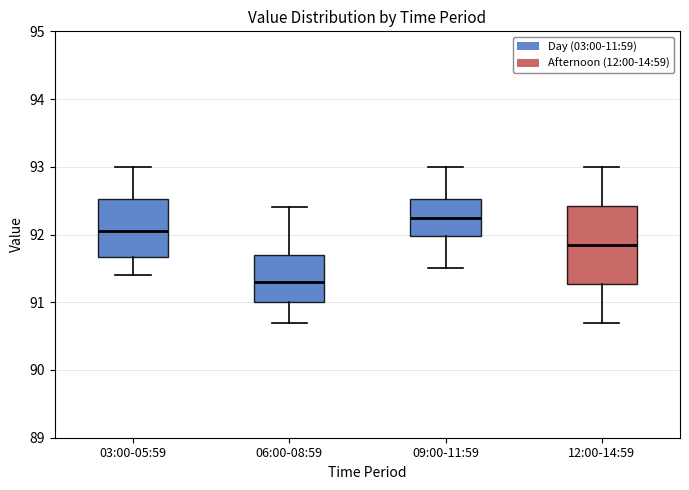

Reading left to right, transcribe this box plot: for each box, give where its median line is, the range the box spans, and where its two whiskers end, as read against the y-axis. The values are not printed on the chart, so give them approximately, as read against the axis.

03:00-05:59: median 92.1, box 91.7 to 92.5, whiskers 91.4 to 93.0
06:00-08:59: median 91.3, box 91.0 to 91.7, whiskers 90.7 to 92.4
09:00-11:59: median 92.3, box 92.0 to 92.5, whiskers 91.5 to 93.0
12:00-14:59: median 91.9, box 91.3 to 92.4, whiskers 90.7 to 93.0